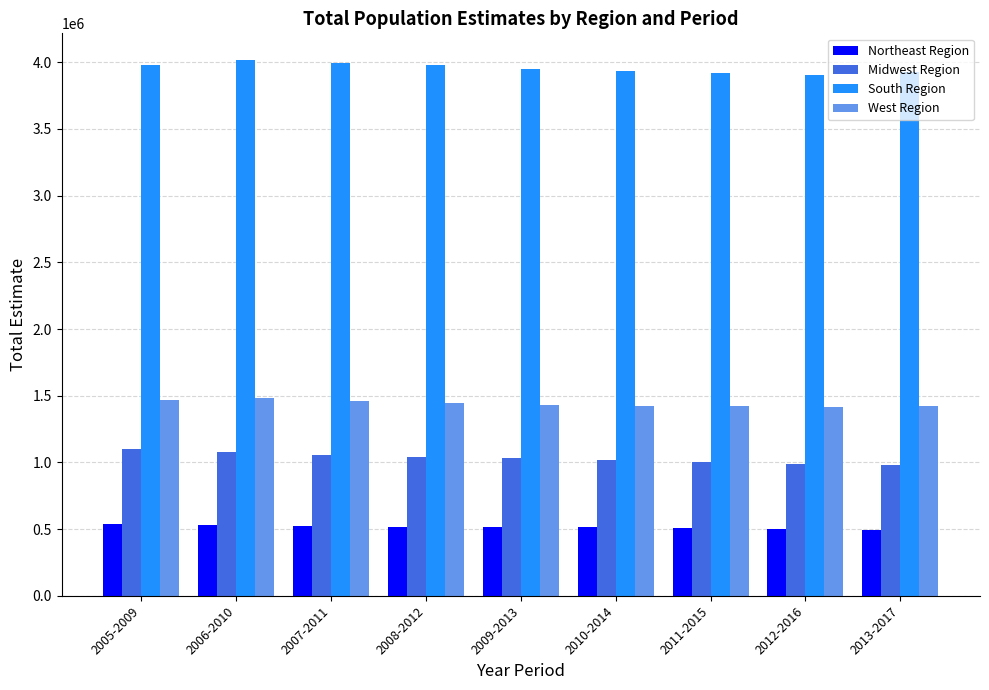

Rank the series by their maximum value, from highest to lowest.

South Region, West Region, Midwest Region, Northeast Region